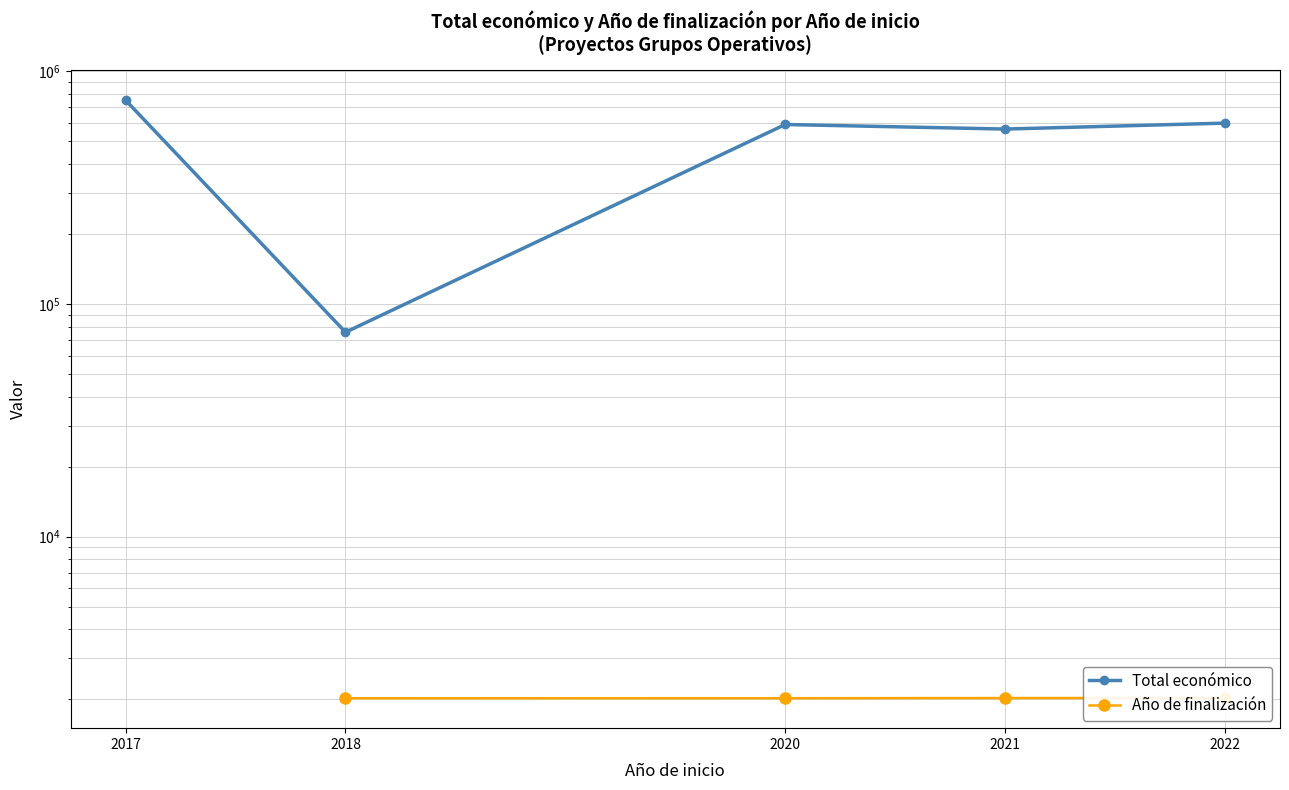

Does the chart have visible grid lines?

Yes